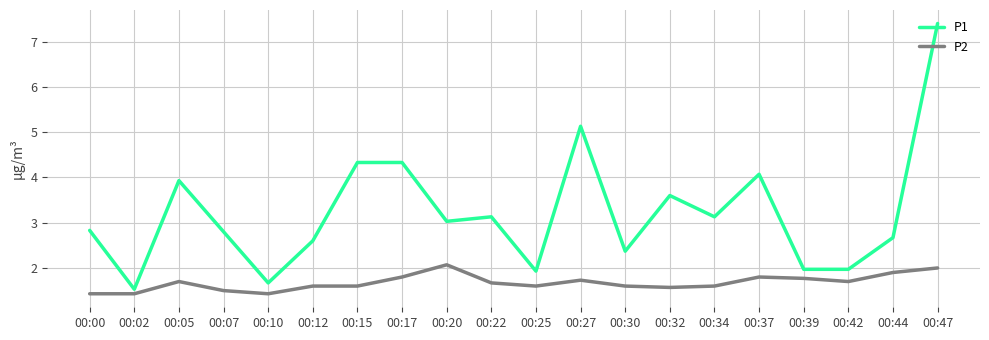

Does the chart display data point markers on the line(s)?

No